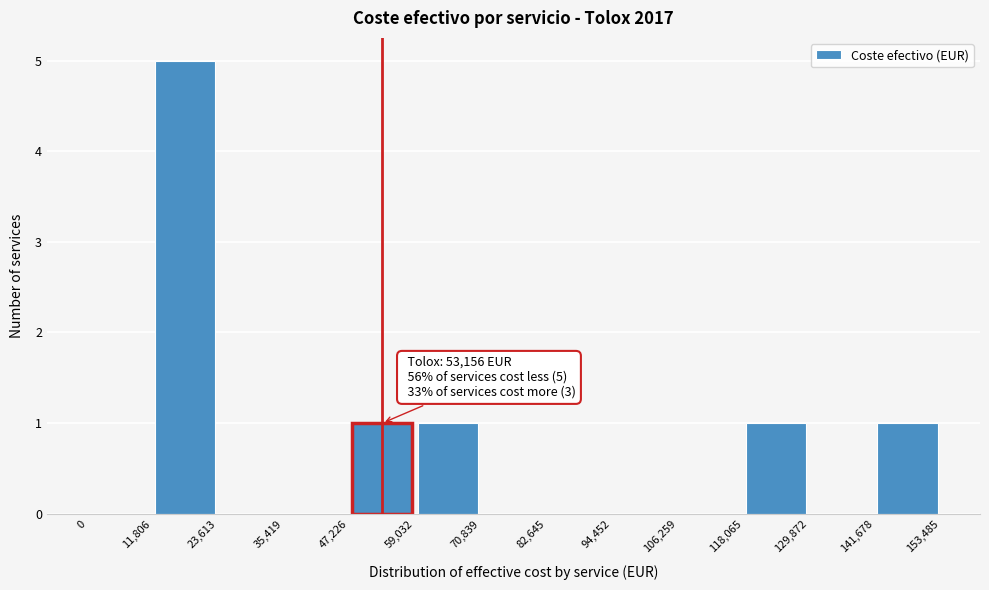

Which range on the x-axis has the tallest bar?

11,806 to 23,613